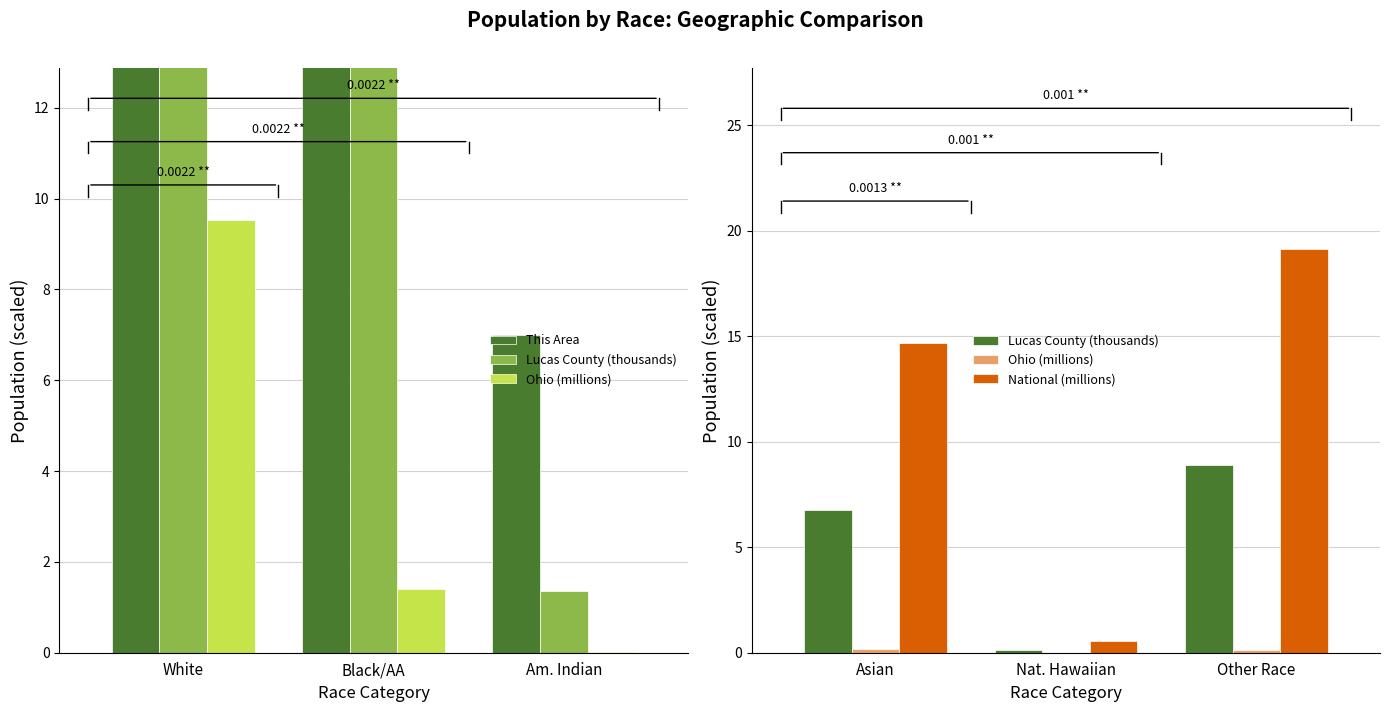

List the series in order of their peak value, highest first.

This Area, National (millions), Lucas County (thousands), Ohio (millions)